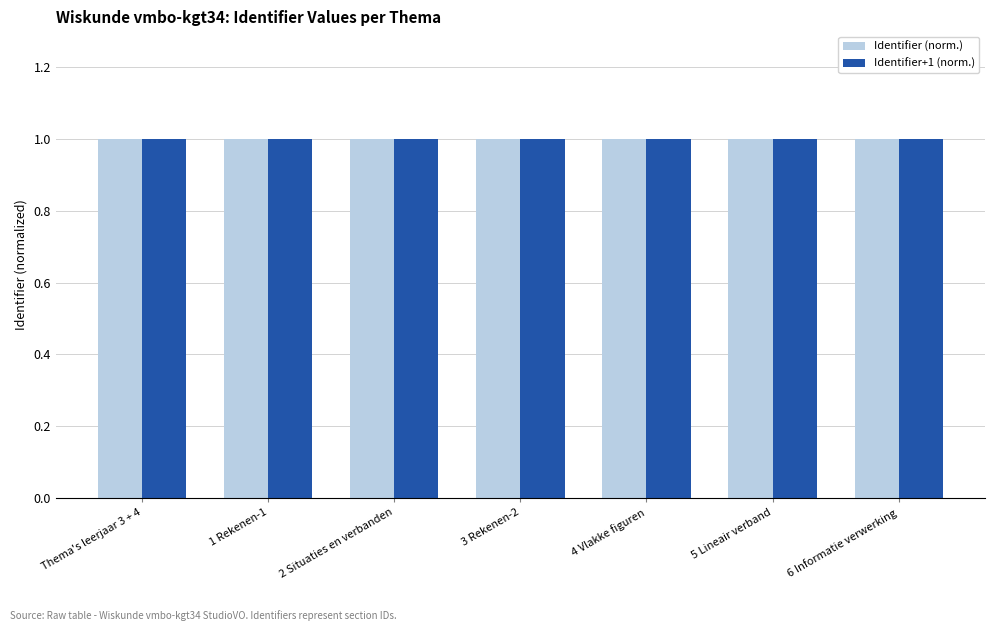

True or false: Identifier+1 (norm.) has a value of 1.3 at 6 Informatie verwerking.

False